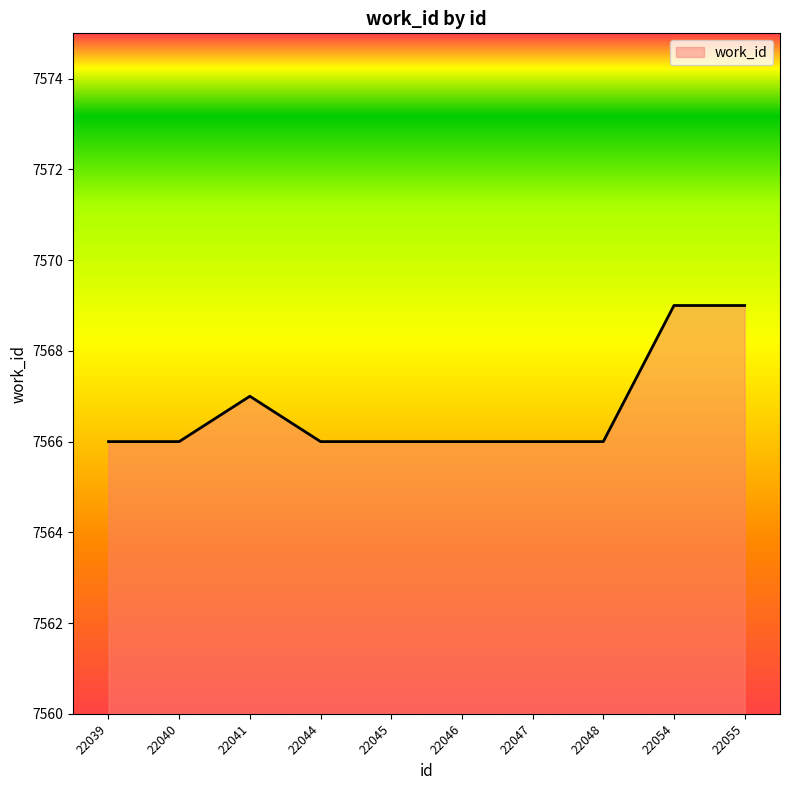

Reading left to right, what are all the values shown in this chart?

7566	7566	7567	7566	7566	7566	7566	7566	7569	7569